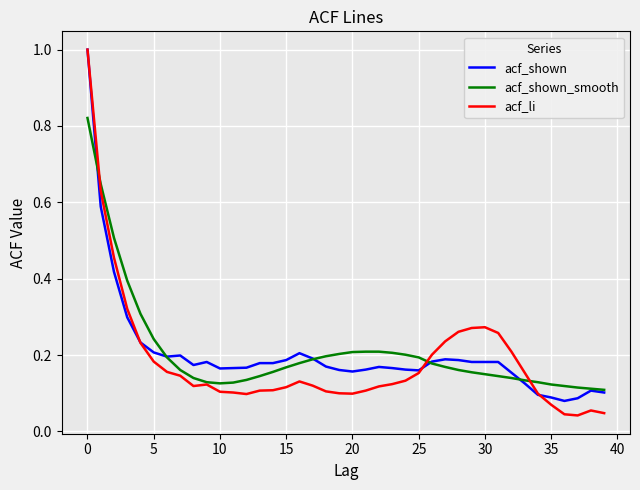

What is the maximum value shown in the chart?

1.0